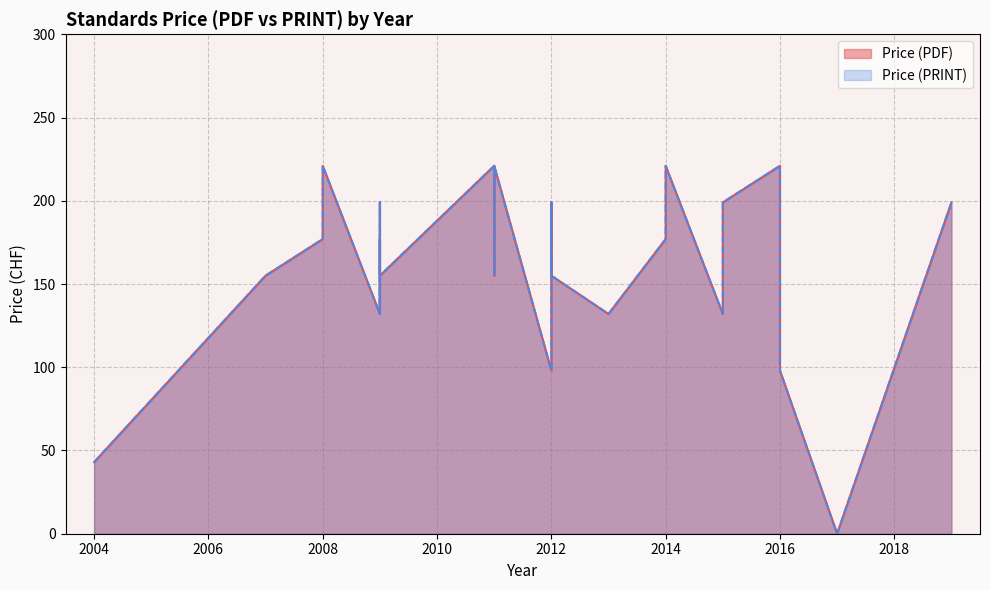

What is the sum of the Price (PRINT) values at 2014 and 2007?

376